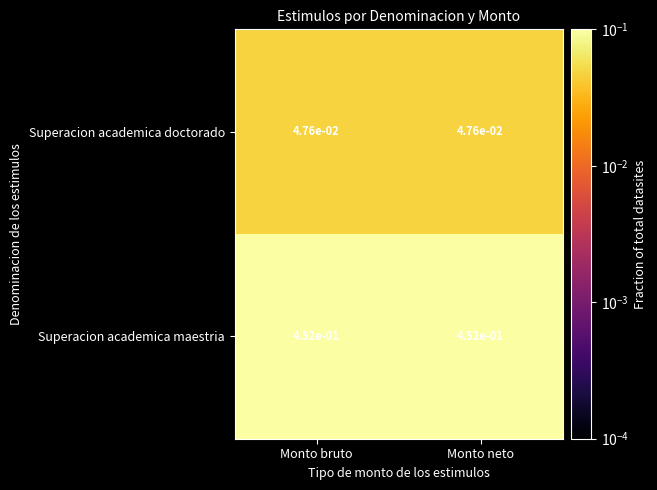

List the series in order of their overall mean, highest first.

Superacion academica maestria, Superacion academica doctorado